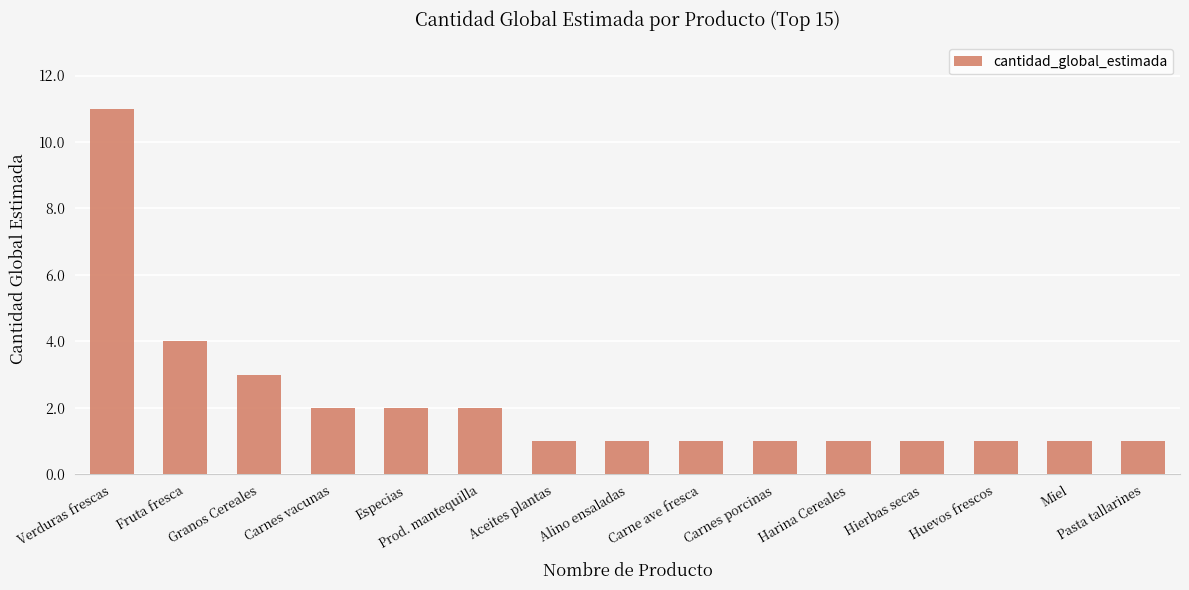

What is the maximum value shown in the chart?

11